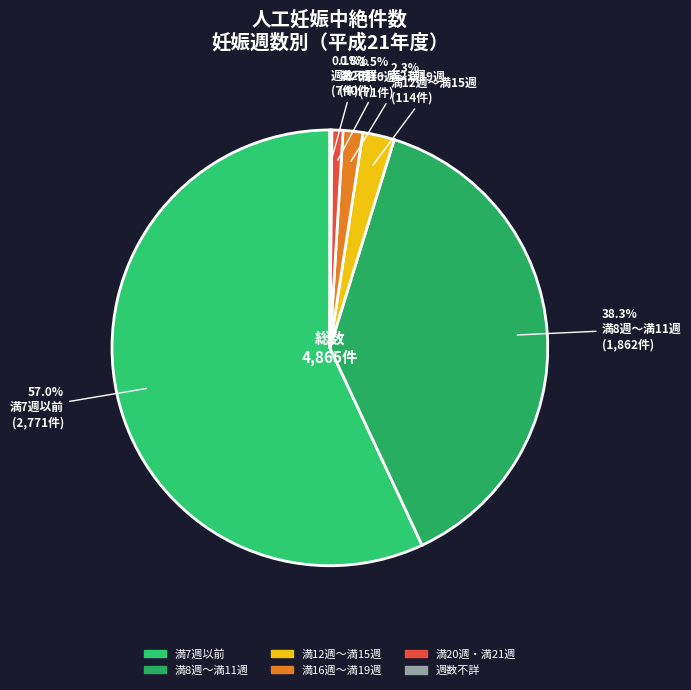

To the nearest percent, what percentage of the pie is 満12週～満15週?

2%